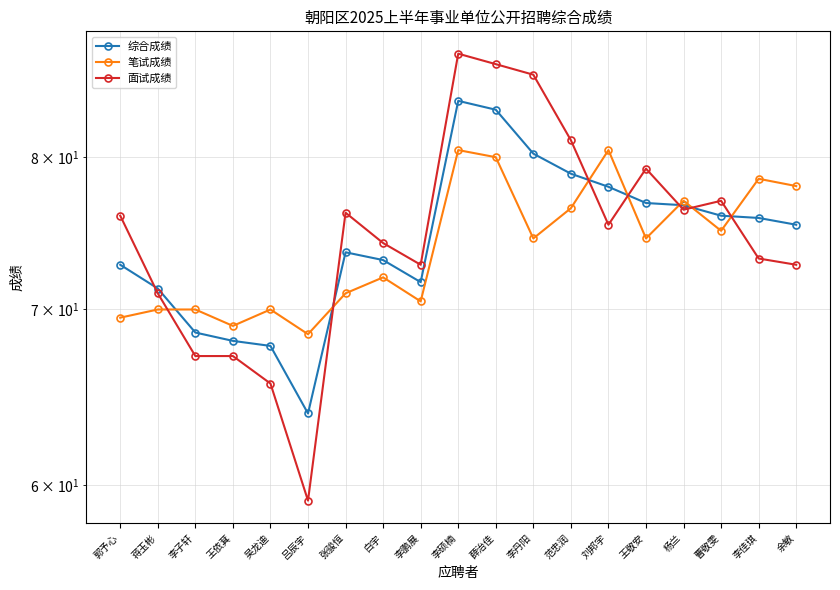

How many data points in 综合成绩 are above 75?

10